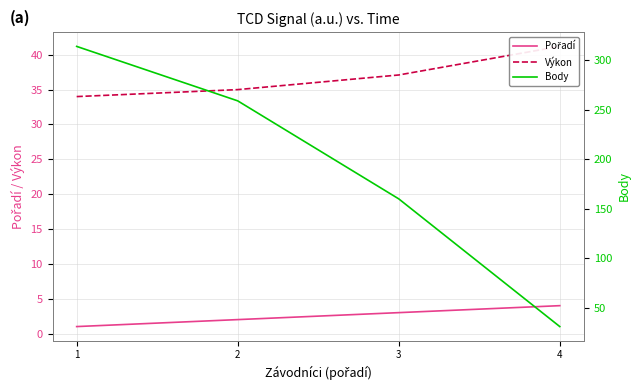

What is the value of the Pořadí point at the 2nd from the left?

2.0